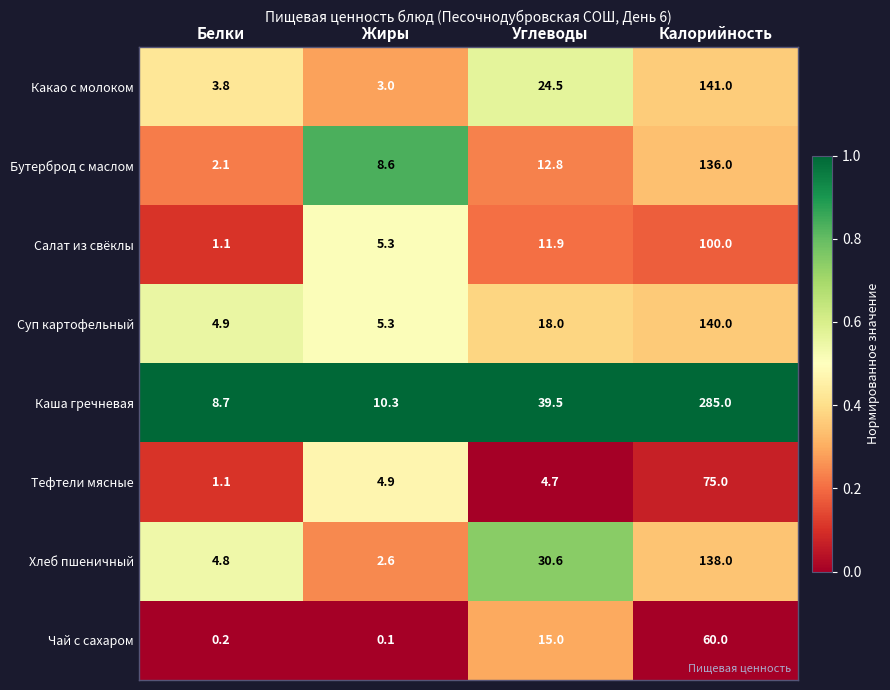

At which label is Тефтели мясные closest to 38?

Жиры